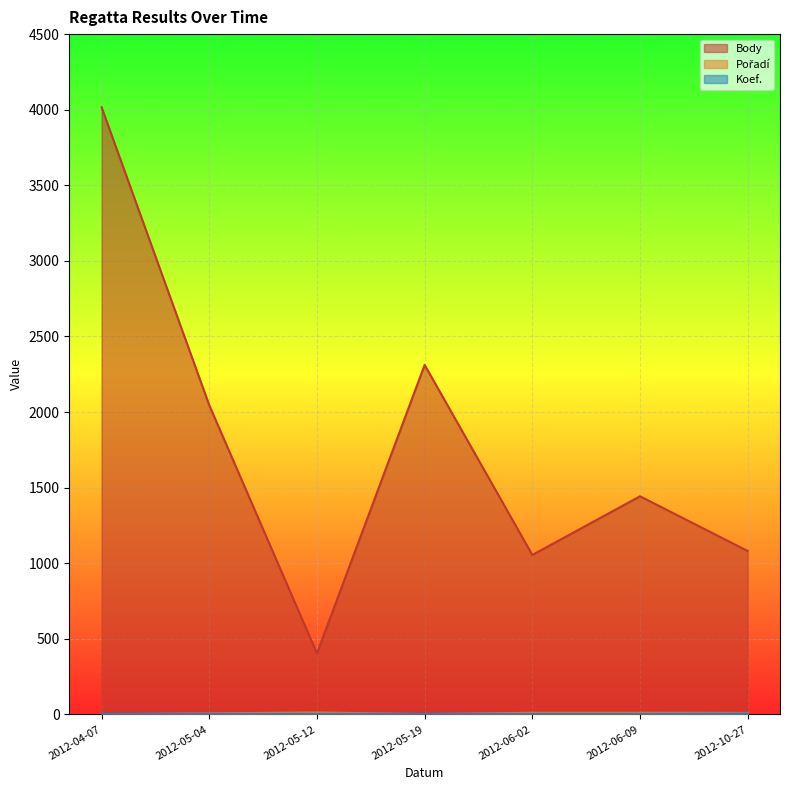

True or false: Koef. and Body intersect in this chart.

False